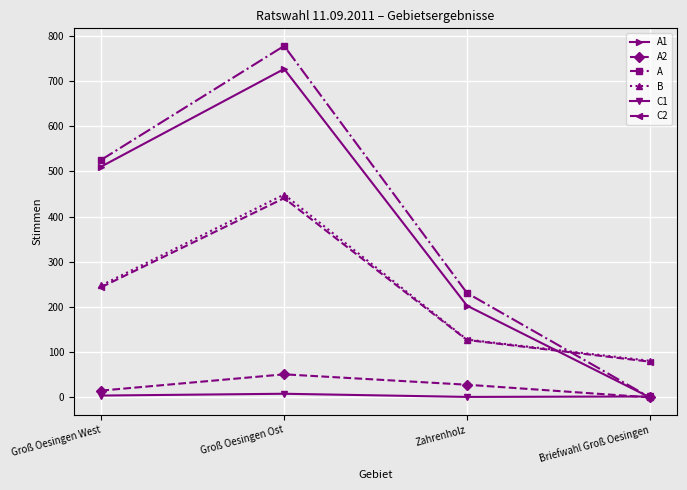

What is the total value across all series at Zahrenholz?

718